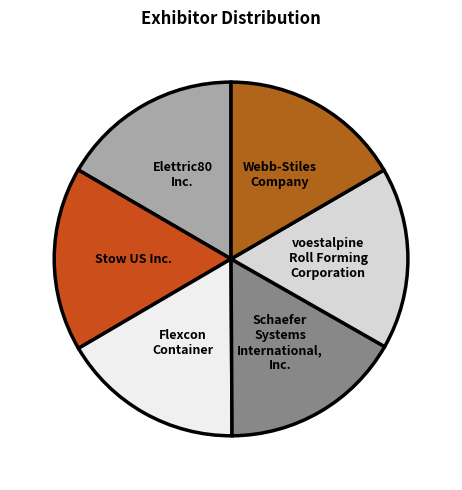

Does Flexcon Container represent more than half of the total?

No